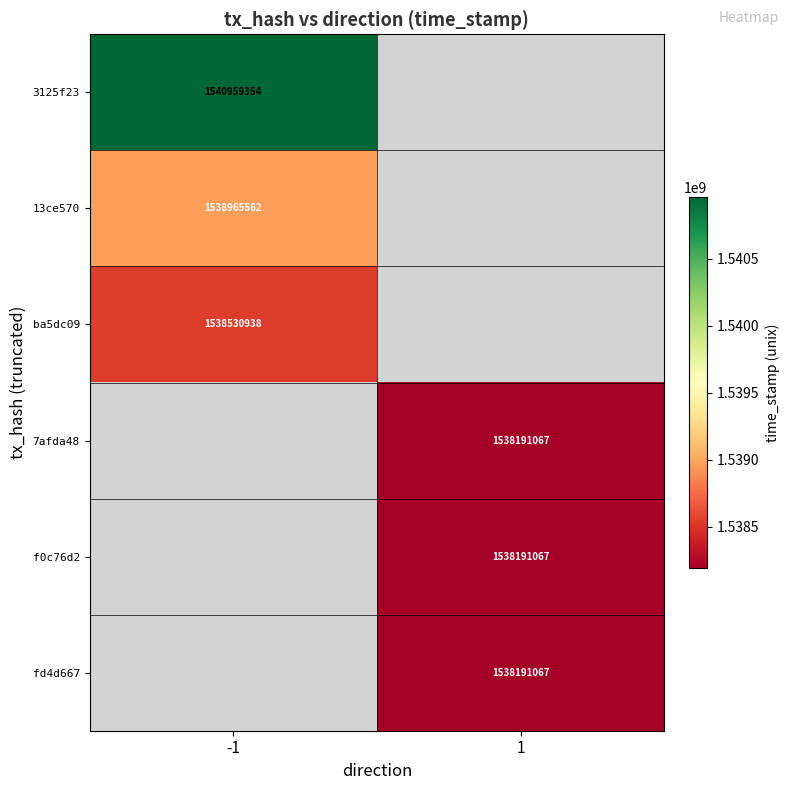

How many categories are shown in the chart?

2